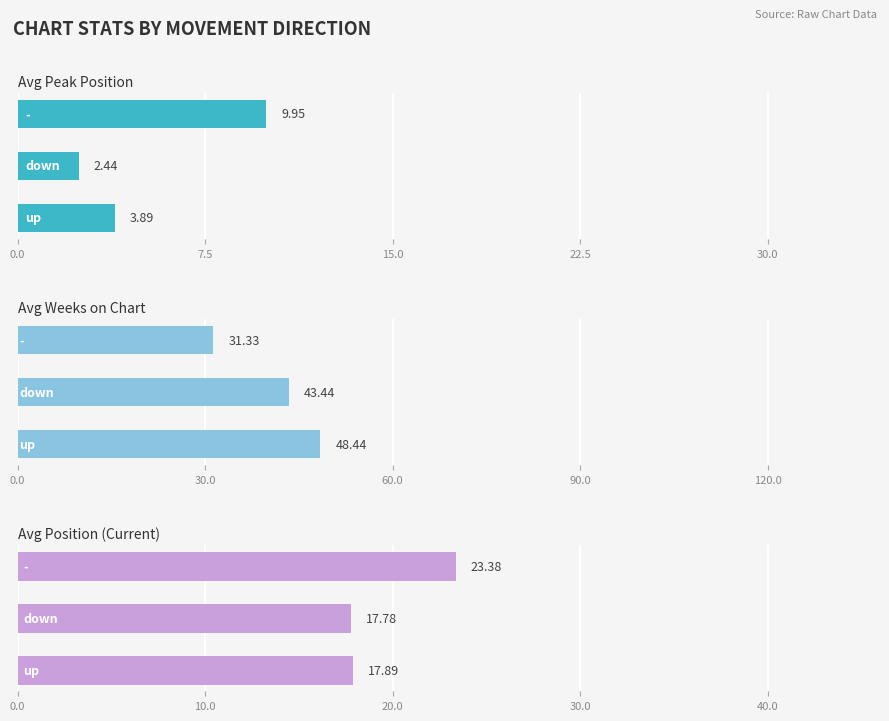

Are the bars grouped side by side (vs. stacked)?

Yes